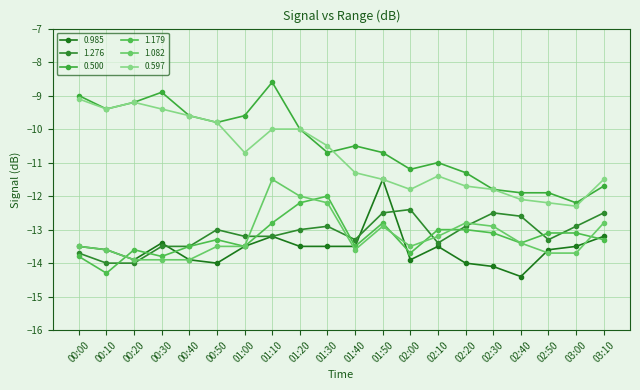

Does the chart have visible grid lines?

Yes